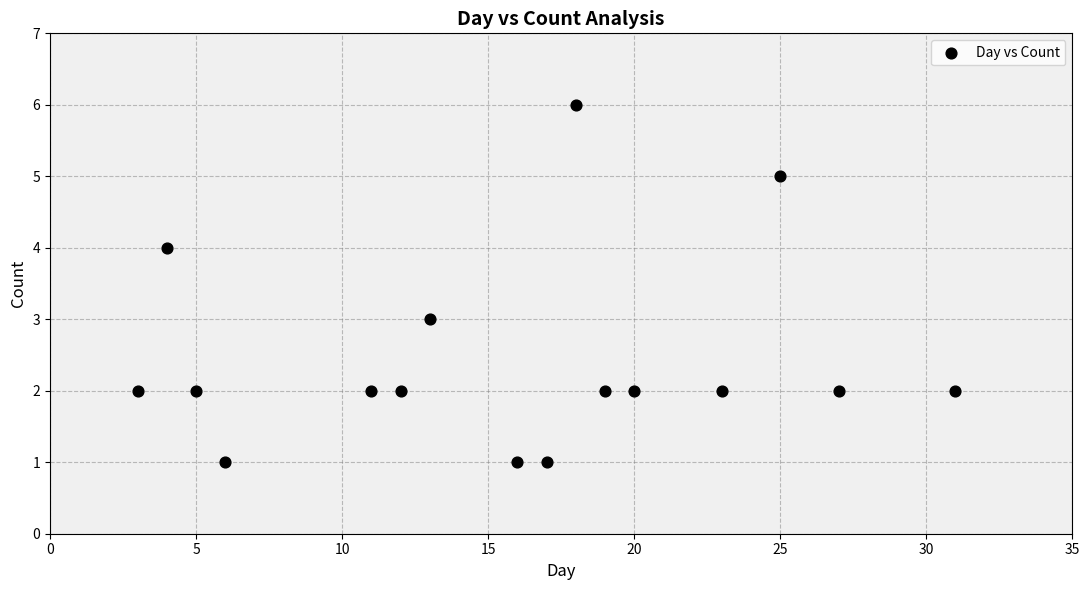

What is the range of Y values (max minus min)?

5